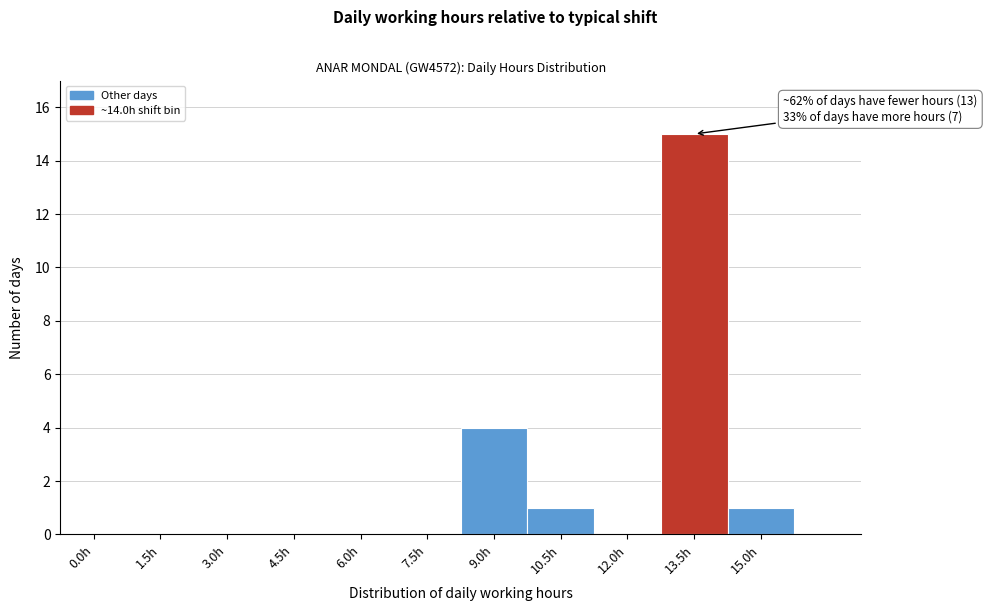

Reading left to right, what are all the values shown in this chart?

0.0h=0	1.5h=0	3.0h=0	4.5h=0	6.0h=0	7.5h=0	9.0h=4	10.5h=1	12.0h=0	13.5h=15	15.0h=1